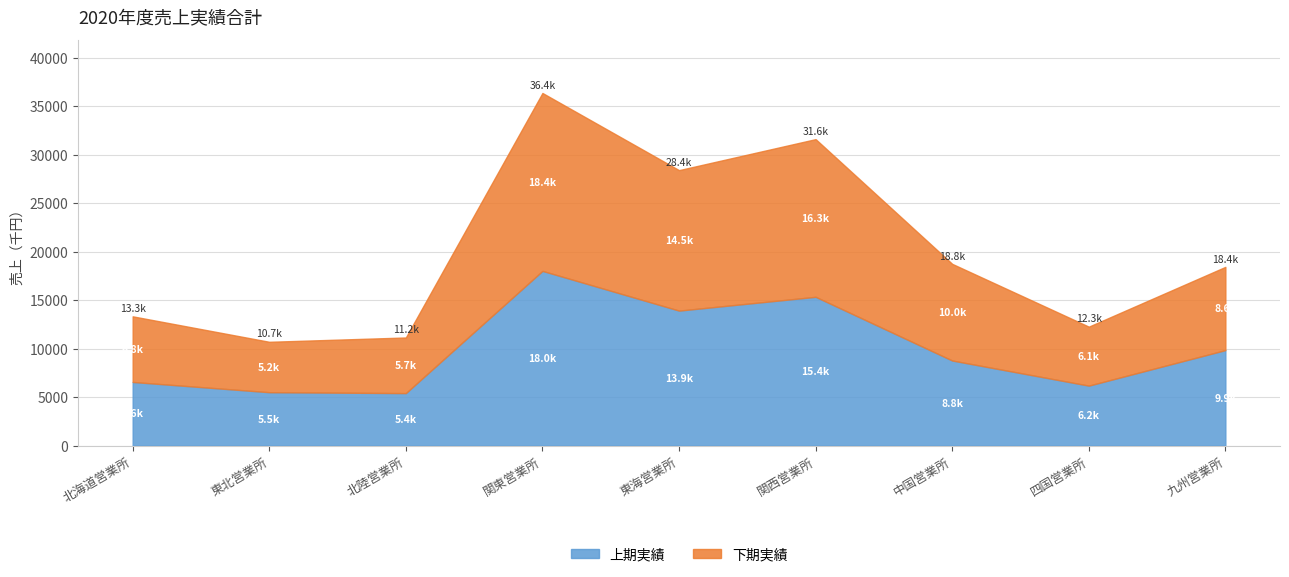

Which series has the largest total across all categories?

下期実績